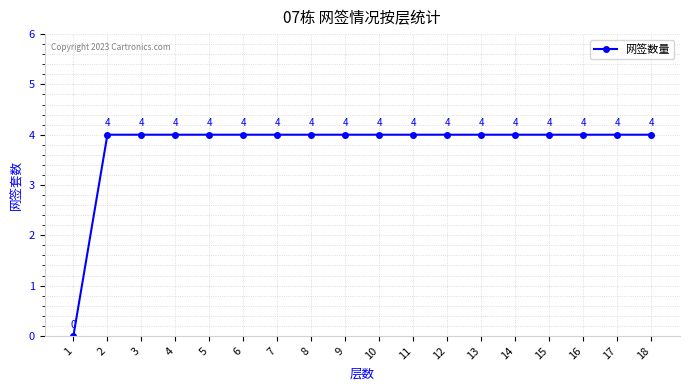

What is the value of the 9th point from the left?

4